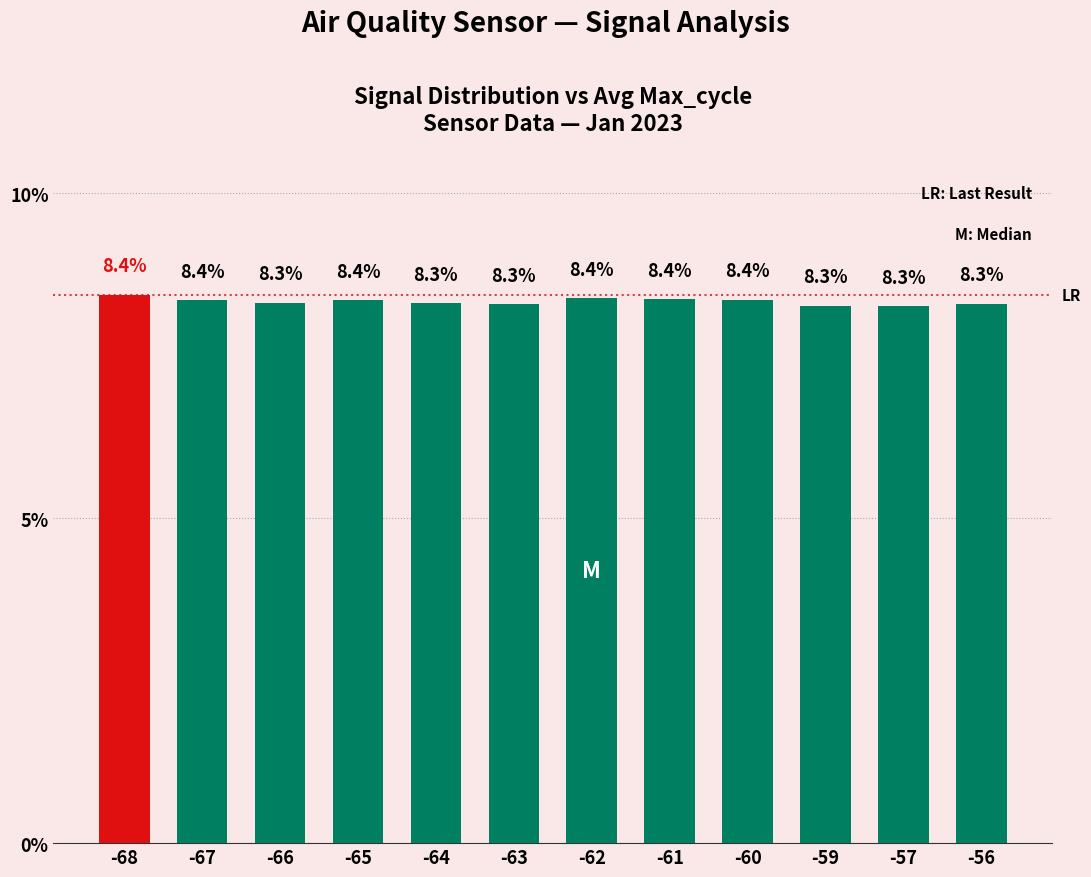

What is the sum of the values at -64 and -67?

16.7